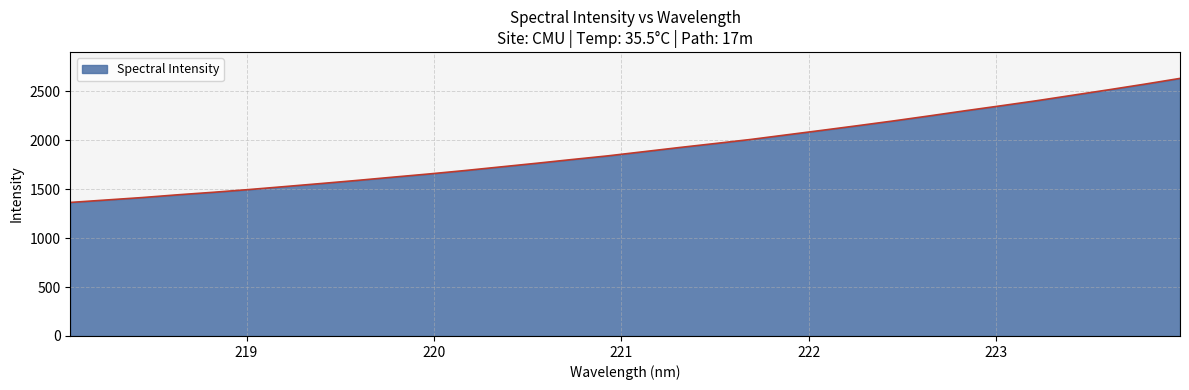

What is the difference between the maximum and minimum values?

1267.2